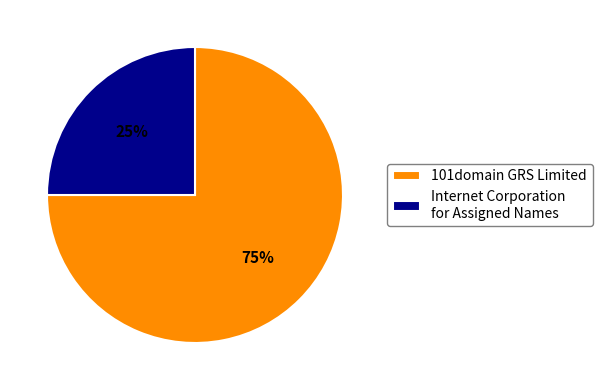

Which slice is the smallest?

Internet Corporation for Assigned Names